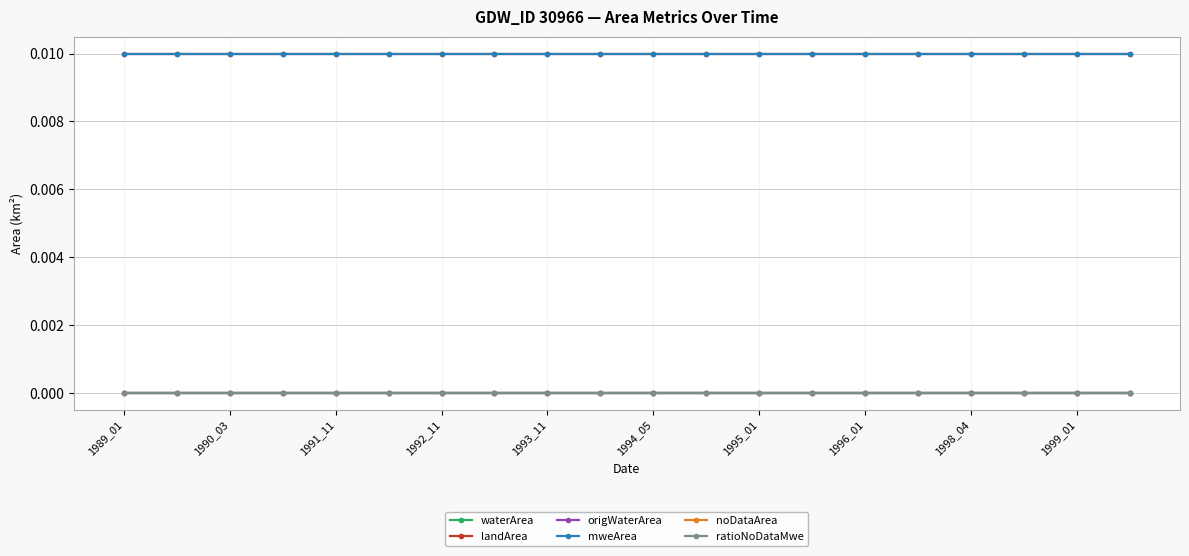

Is this an area chart (filled region under the line)?

No